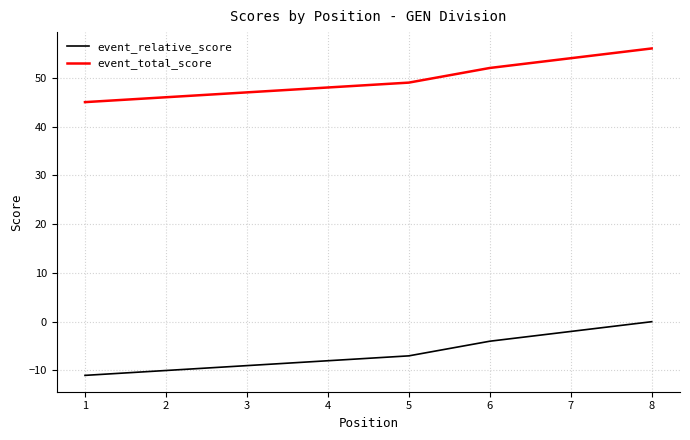

Reading left to right, extract all data points from this chart.

event_relative_score: -11	-10	-9	-8	-7	-4	-2	0
event_total_score: 45	46	47	48	49	52	54	56